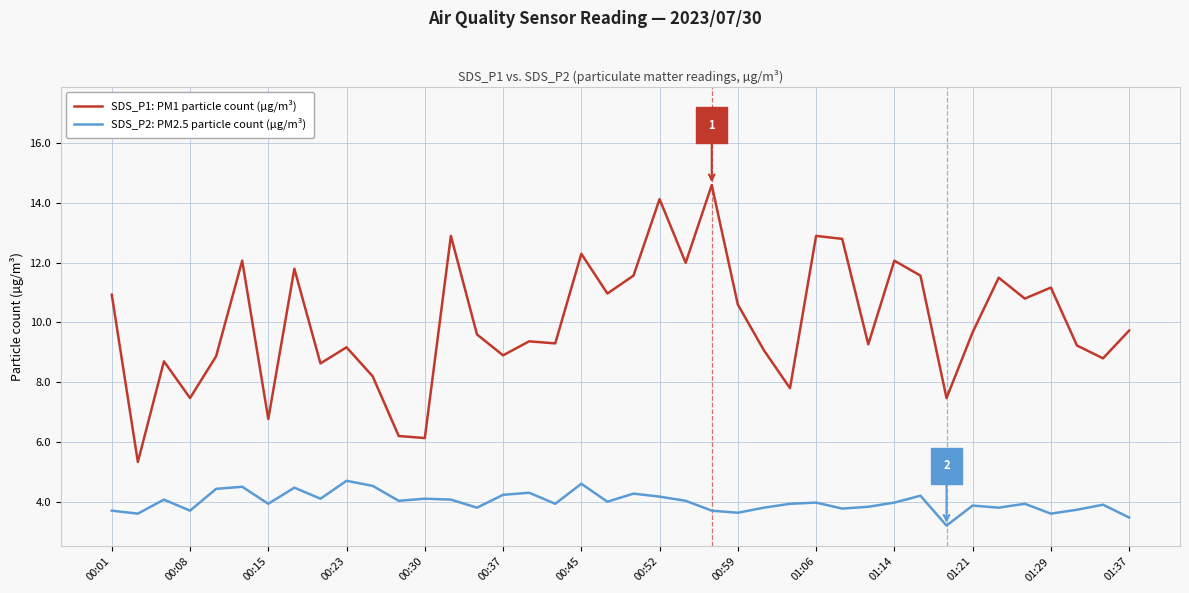

Which series has the largest total across all categories?

SDS_P1: PM1 particle count (µg/m³)